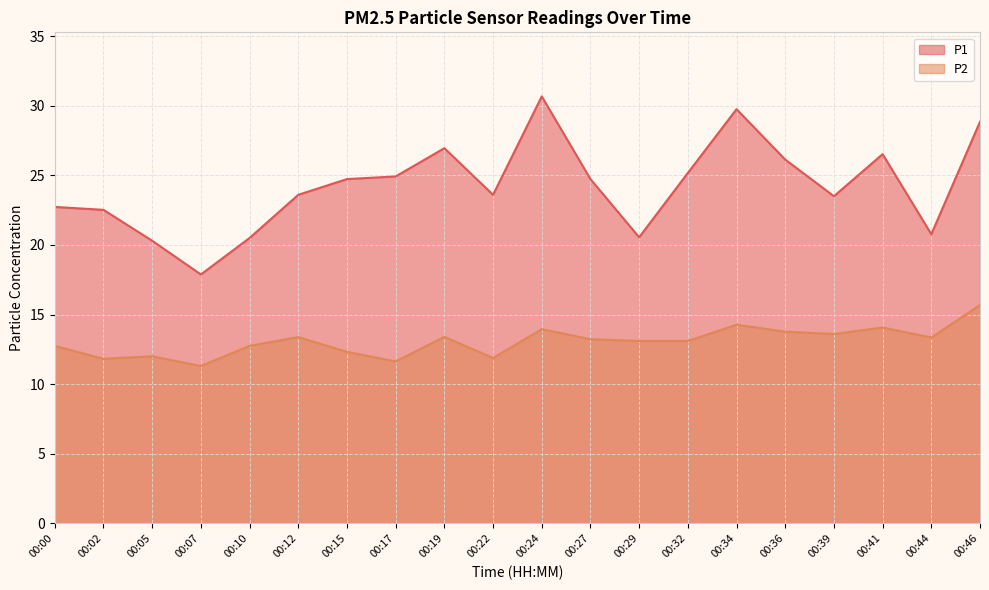

True or false: P1 has a value of 24.7 at 00:27.

True